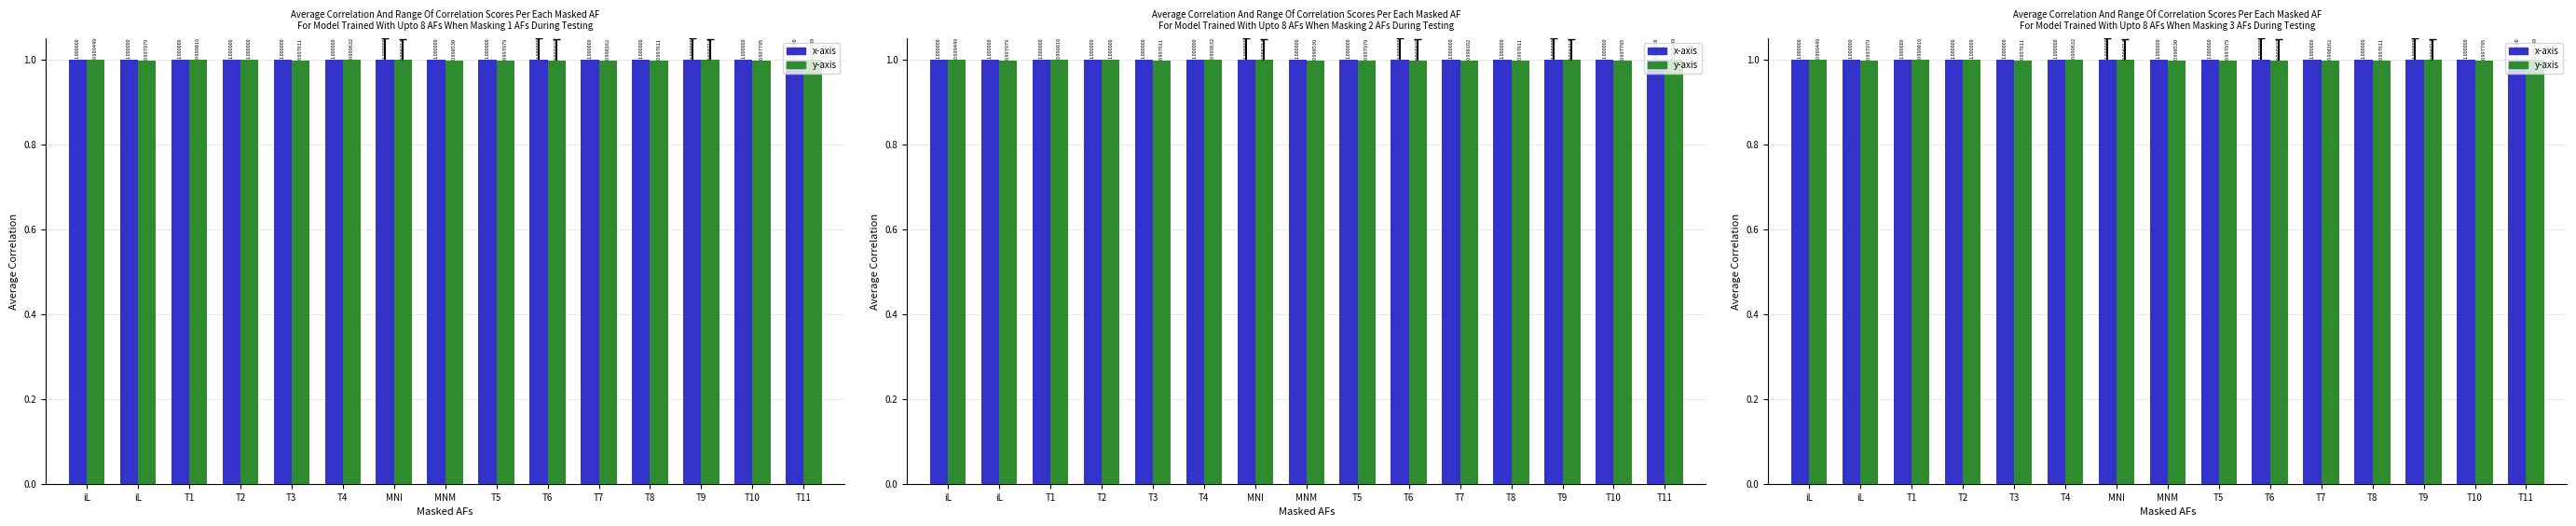

The value of y-axis at T5 is 1.0. True or false?

True